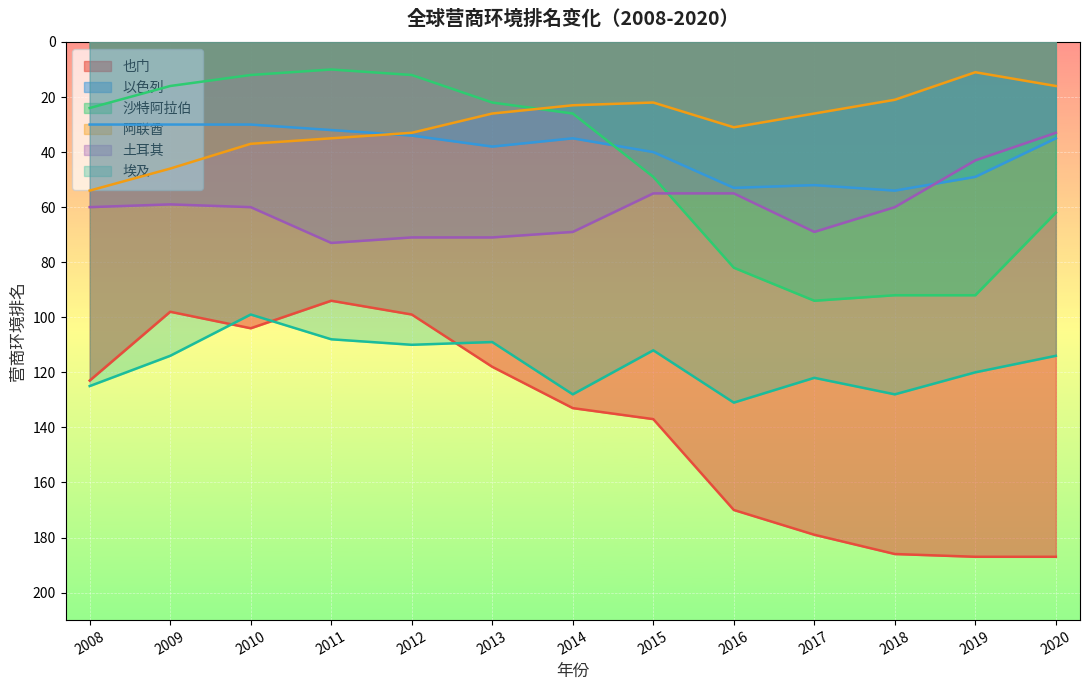

True or false: 也门 has a value of 307 at 2018.

False